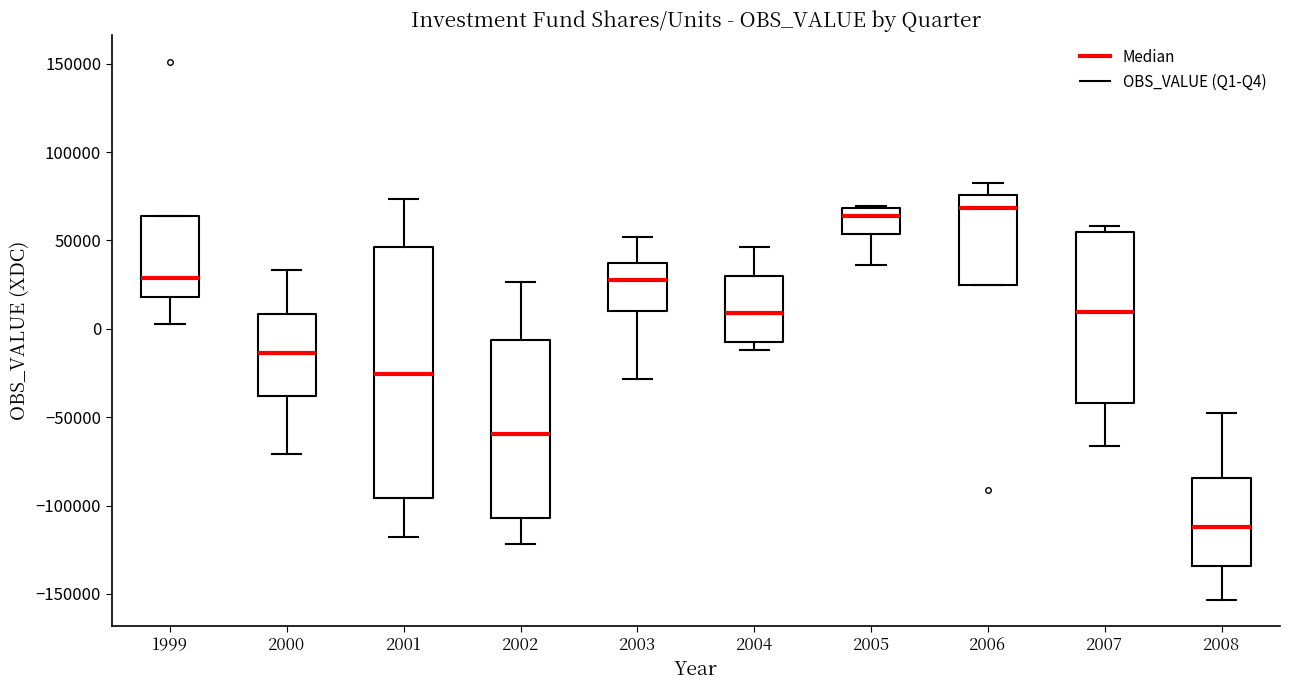

Which box is the tallest, from its lower edge to its upper edge?

2001